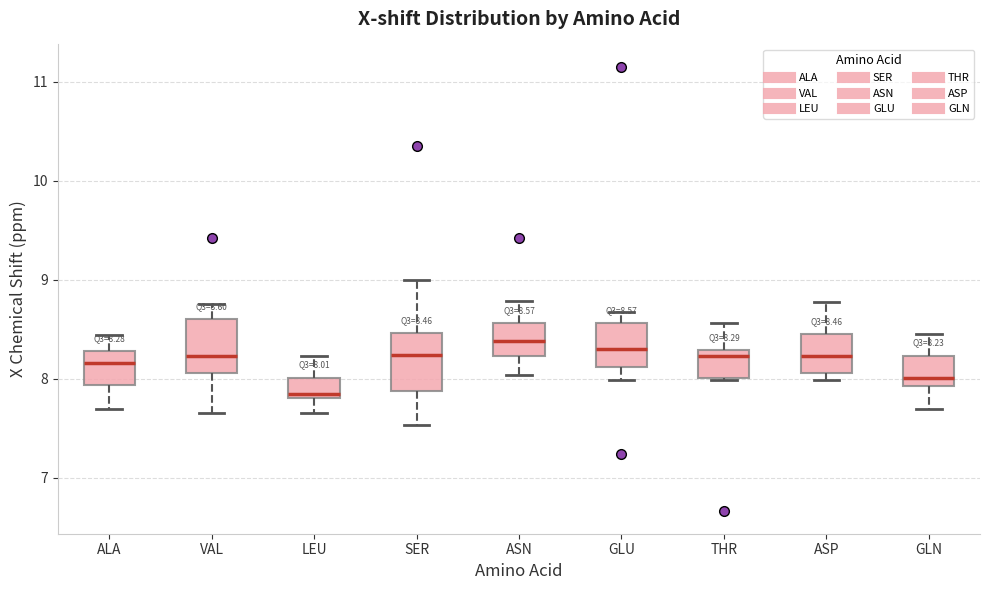

Which box has the lowest median line?

LEU